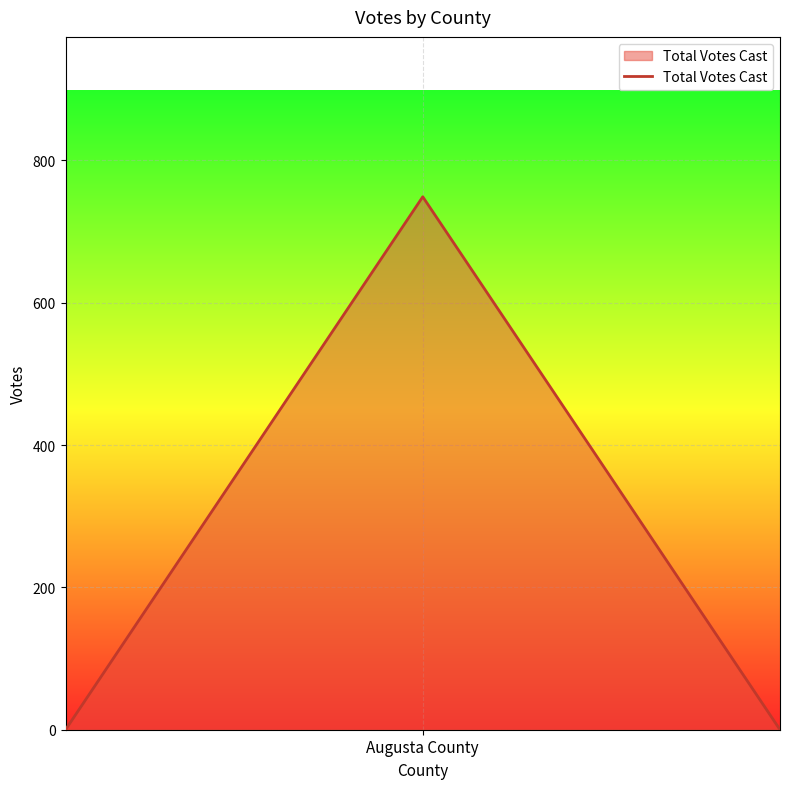

What is the maximum value shown in the chart?

749